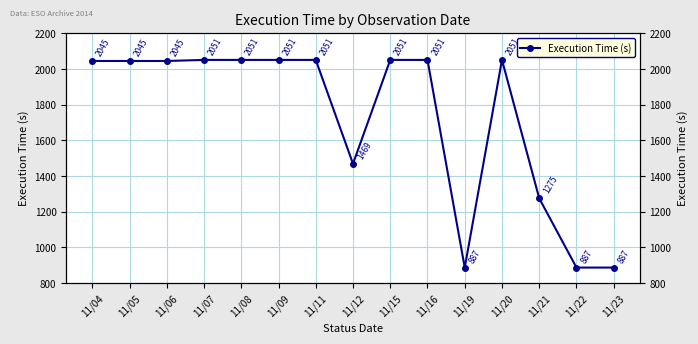

Where does the data first go above 2045?

11/07